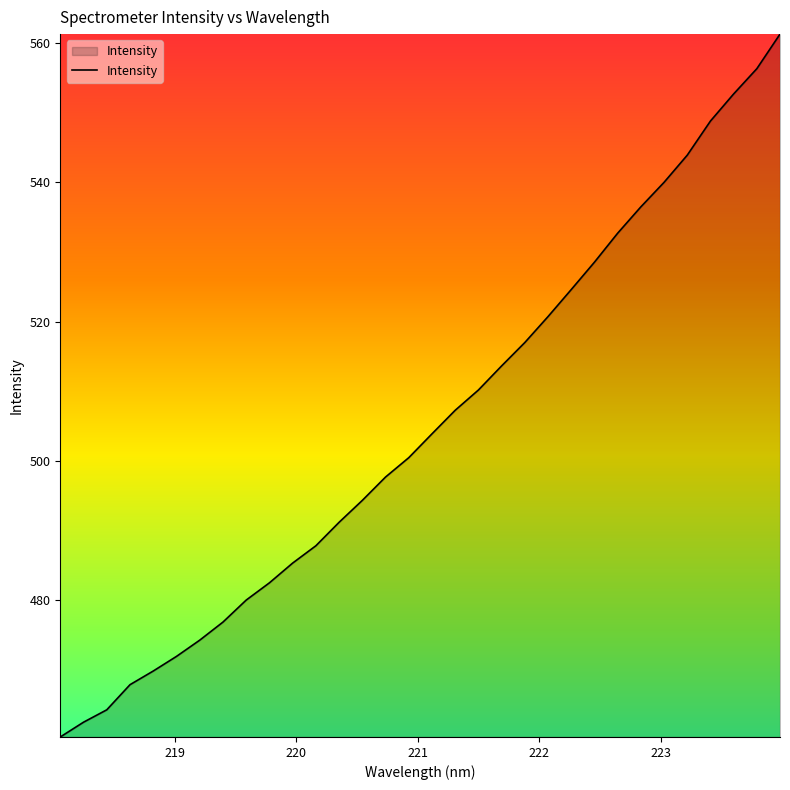

What is the difference between the maximum and minimum values?

100.9